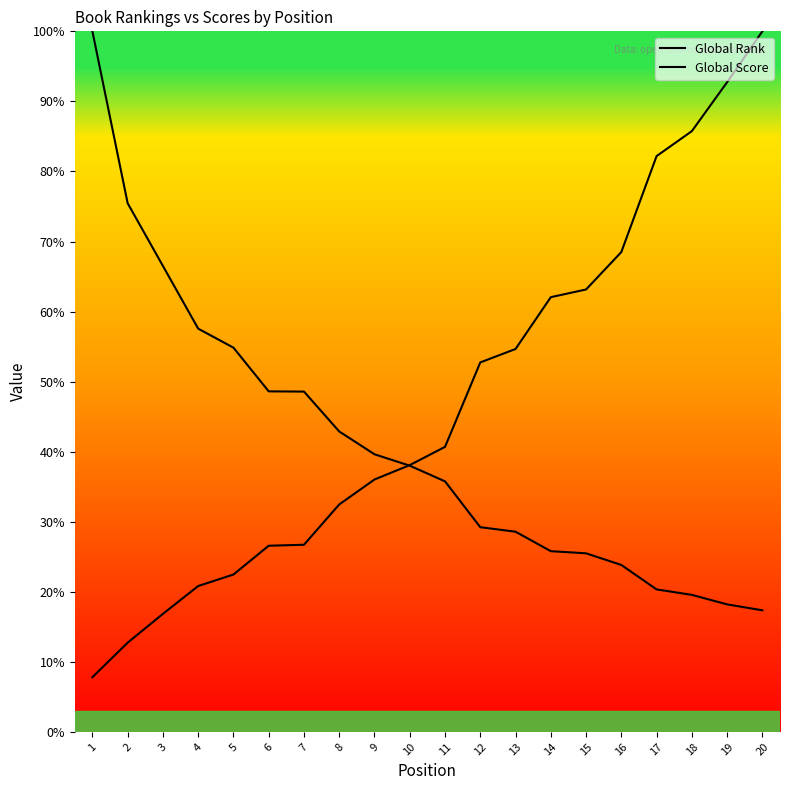

Rank the series by their maximum value, from highest to lowest.

Global Rank, Global Score